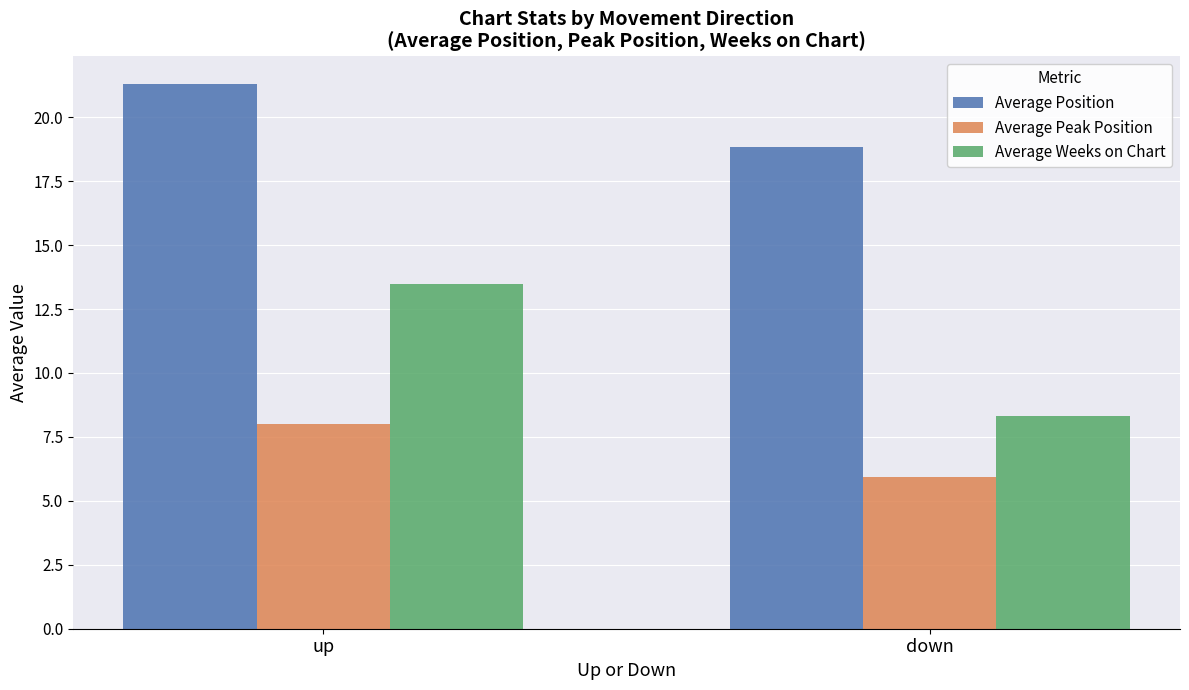

Where is Average Position nearest to the value 20?

down